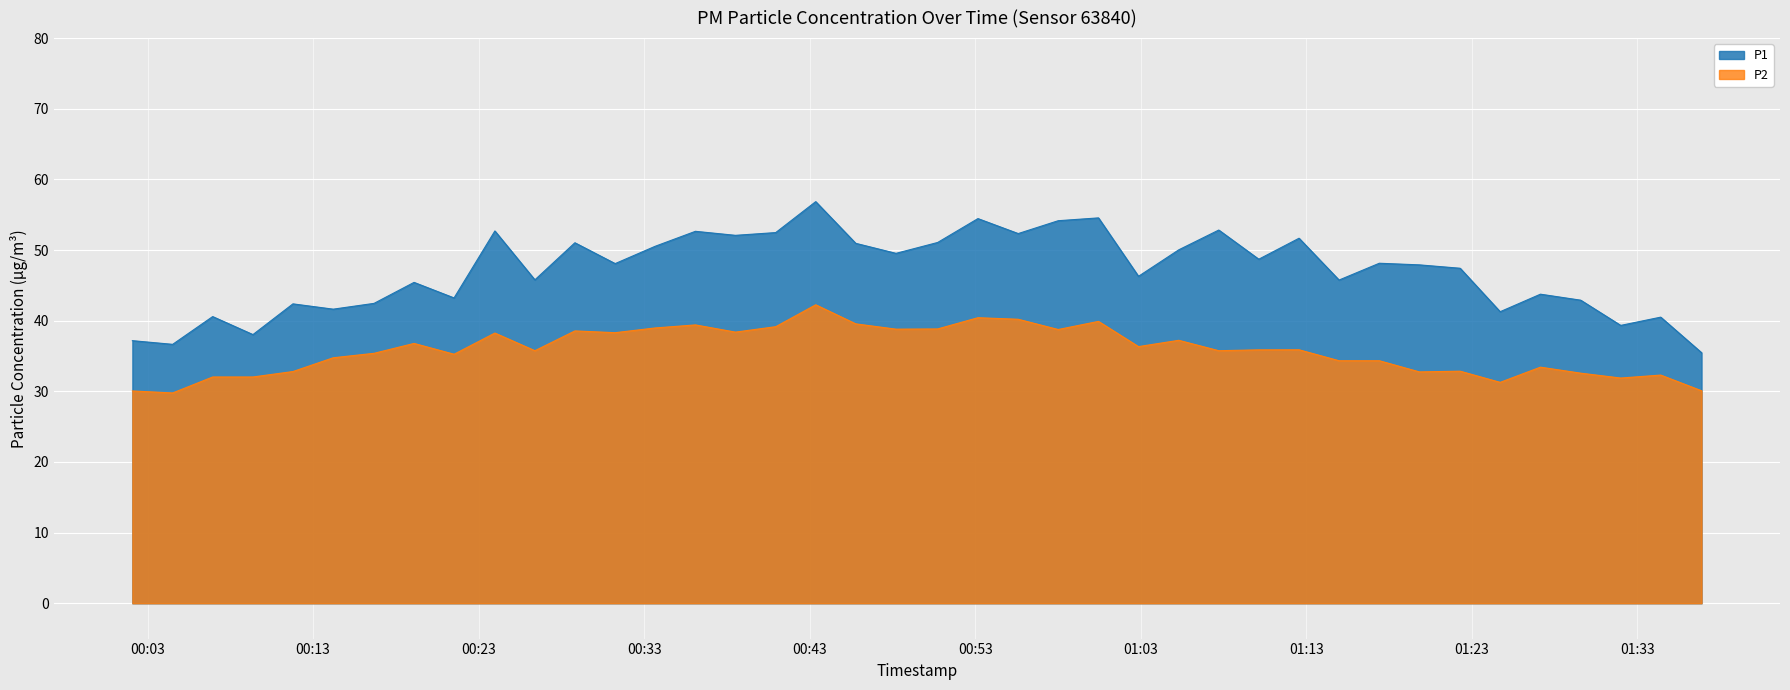

Reading left to right, extract all data points from this chart.

P1: 2024-02-14T00:02:05=37.2	2024-02-14T00:04:31=36.6	2024-02-14T00:06:56=40.6	2024-02-14T00:09:22=38.0	2024-02-14T00:11:47=42.4	2024-02-14T00:14:13=41.6	2024-02-14T00:16:41=42.5	2024-02-14T00:19:06=45.4	2024-02-14T00:21:31=43.2	2024-02-14T00:23:59=52.7	2024-02-14T00:26:24=45.8	2024-02-14T00:28:49=51.0	2024-02-14T00:31:15=48.1	2024-02-14T00:33:40=50.5	2024-02-14T00:36:06=52.6	2024-02-14T00:38:31=52.1	2024-02-14T00:40:57=52.5	2024-02-14T00:43:22=56.9	2024-02-14T00:45:47=51.0	2024-02-14T00:48:13=49.5	2024-02-14T00:50:44=51.1	2024-02-14T00:53:10=54.5	2024-02-14T00:55:36=52.3	2024-02-14T00:58:01=54.1	2024-02-14T01:00:27=54.5	2024-02-14T01:02:52=46.3	2024-02-14T01:05:18=50.0	2024-02-14T01:07:43=52.8	2024-02-14T01:10:08=48.7	2024-02-14T01:12:34=51.7	2024-02-14T01:14:59=45.8	2024-02-14T01:17:25=48.1	2024-02-14T01:19:50=47.9	2024-02-14T01:22:18=47.4	2024-02-14T01:24:43=41.3	2024-02-14T01:27:09=43.8	2024-02-14T01:29:35=42.9	2024-02-14T01:32:00=39.3	2024-02-14T01:34:25=40.5	2024-02-14T01:36:53=35.5
P2: 2024-02-14T00:02:05=30.1	2024-02-14T00:04:31=29.8	2024-02-14T00:06:56=32.0	2024-02-14T00:09:22=32.0	2024-02-14T00:11:47=32.8	2024-02-14T00:14:13=34.8	2024-02-14T00:16:41=35.4	2024-02-14T00:19:06=36.8	2024-02-14T00:21:31=35.2	2024-02-14T00:23:59=38.2	2024-02-14T00:26:24=35.8	2024-02-14T00:28:49=38.5	2024-02-14T00:31:15=38.3	2024-02-14T00:33:40=39.0	2024-02-14T00:36:06=39.4	2024-02-14T00:38:31=38.4	2024-02-14T00:40:57=39.1	2024-02-14T00:43:22=42.2	2024-02-14T00:45:47=39.5	2024-02-14T00:48:13=38.8	2024-02-14T00:50:44=38.8	2024-02-14T00:53:10=40.4	2024-02-14T00:55:36=40.2	2024-02-14T00:58:01=38.8	2024-02-14T01:00:27=39.9	2024-02-14T01:02:52=36.3	2024-02-14T01:05:18=37.2	2024-02-14T01:07:43=35.8	2024-02-14T01:10:08=35.9	2024-02-14T01:12:34=35.9	2024-02-14T01:14:59=34.3	2024-02-14T01:17:25=34.3	2024-02-14T01:19:50=32.8	2024-02-14T01:22:18=32.9	2024-02-14T01:24:43=31.3	2024-02-14T01:27:09=33.4	2024-02-14T01:29:35=32.6	2024-02-14T01:32:00=31.9	2024-02-14T01:34:25=32.3	2024-02-14T01:36:53=30.1